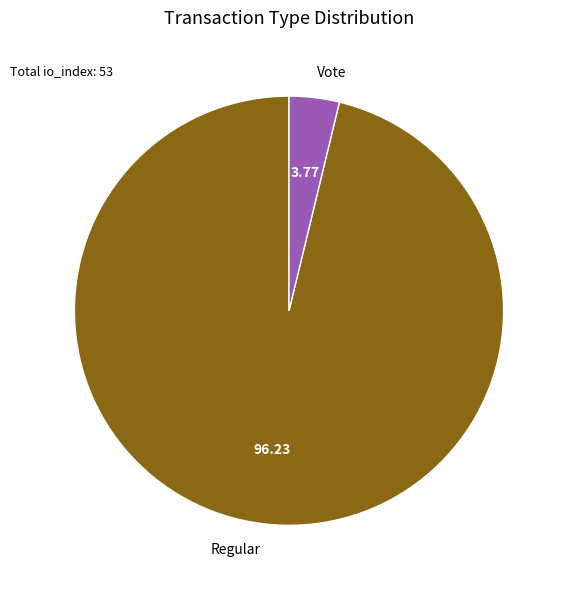

Count the number of slices in the pie.

2